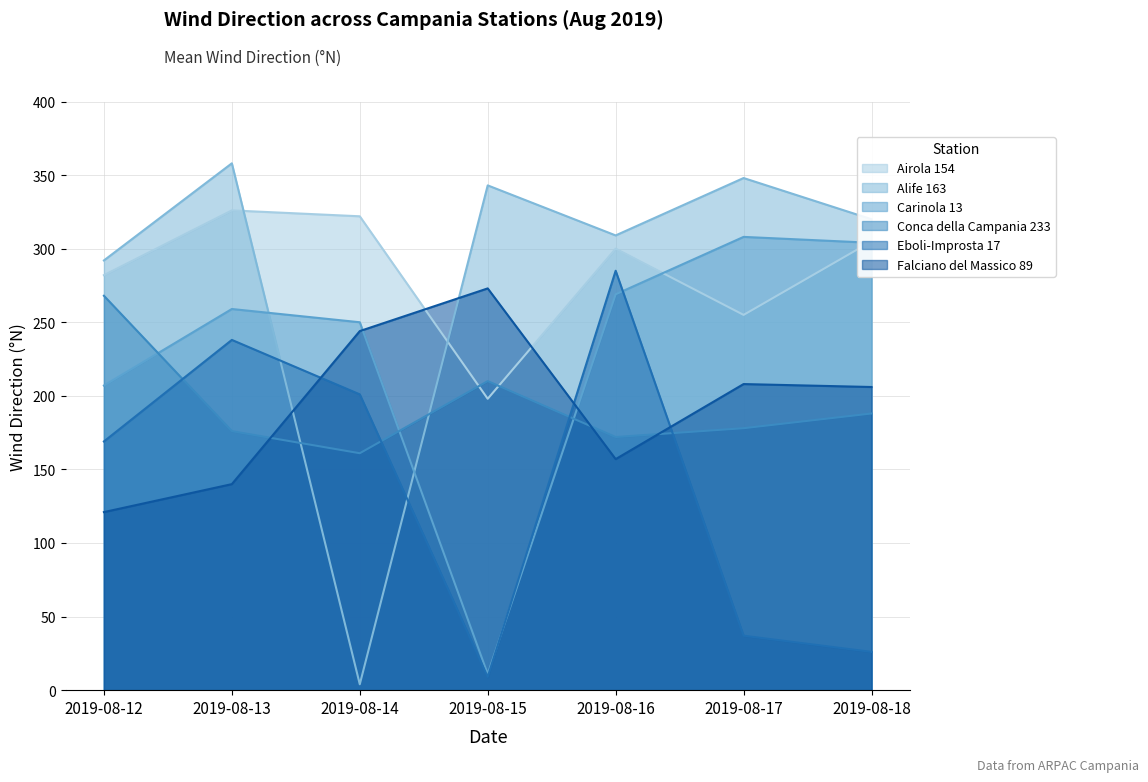

Is it true that Alife 163 equals 320 at 2019-08-18?

True